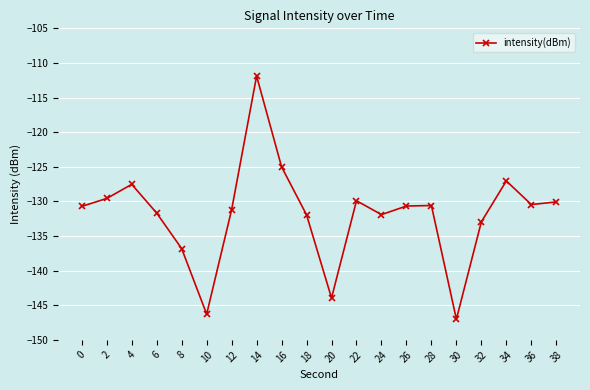

Where does the data first go above -130?

2